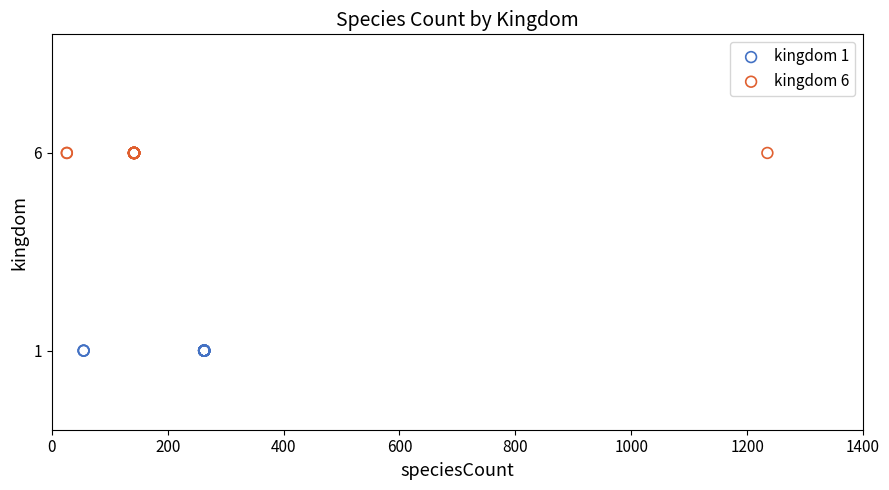

Which series contains the lowest Y value?

kingdom 1